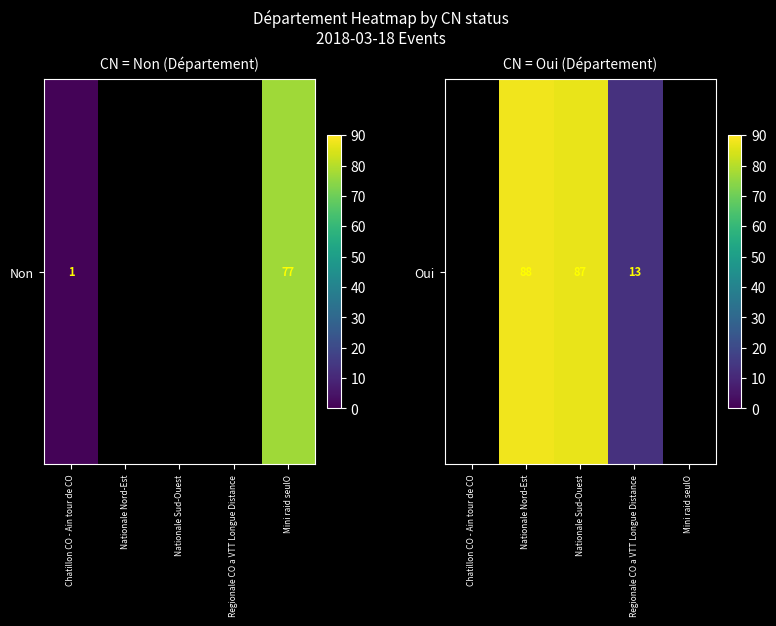

Which label corresponds to the largest value in the chart?

Nationale Nord-Est